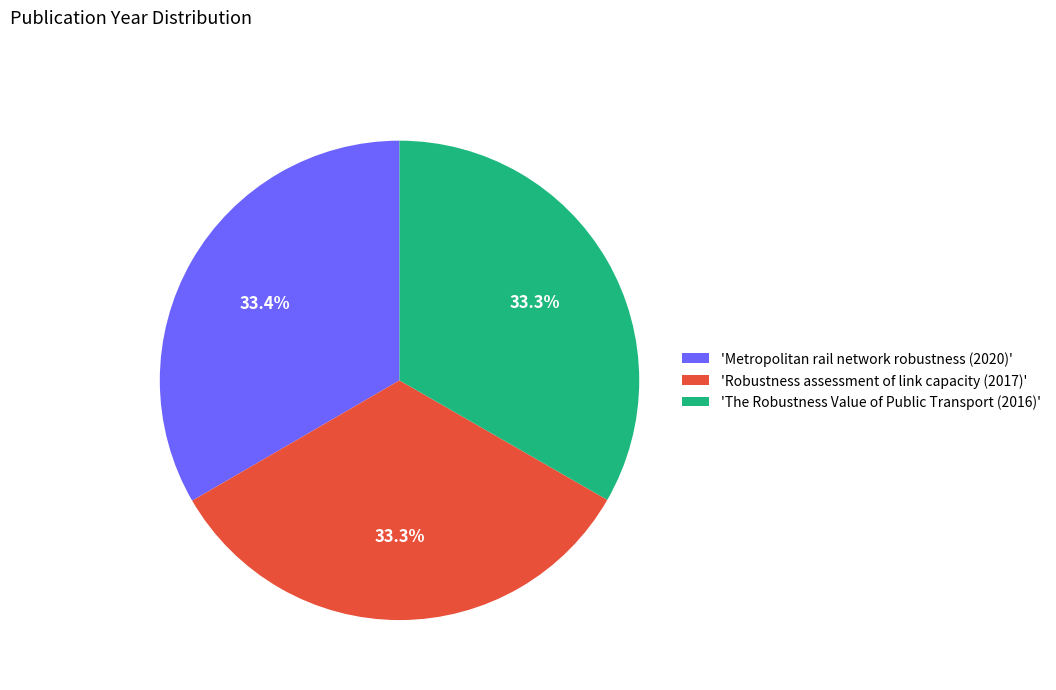

What portion of the pie excludes 'The Robustness Value of Public Transport (2016)'?

66.7%